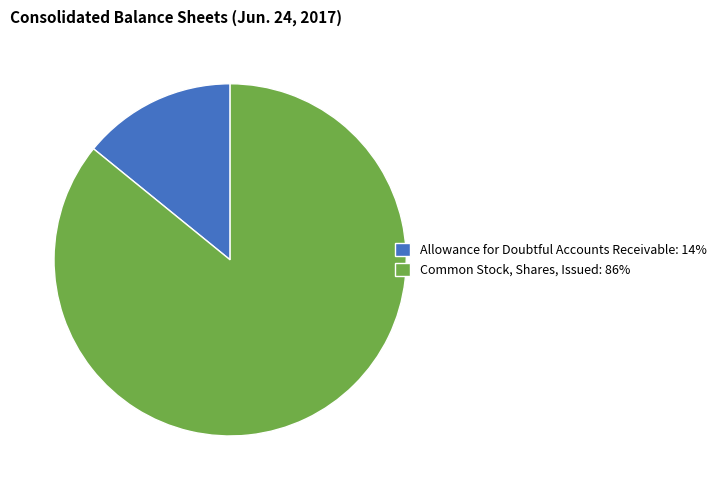

What is the smallest slice in the pie chart?

Allowance for Doubtful Accounts Receivable